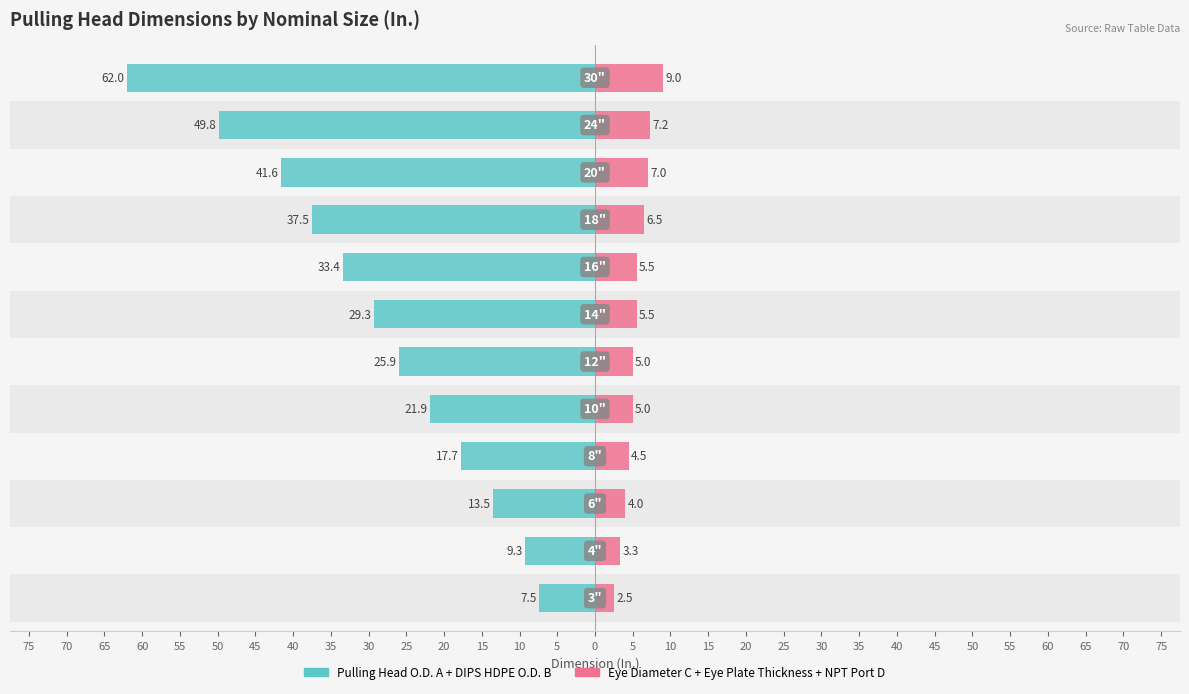

Reading left to right, transcribe all the data shown in this chart.

Pulling Head O.D. + DIPS HDPE O.D.: -7.5	-9.3	-13.5	-17.7	-21.9	-25.9	-29.3	-33.4	-37.5	-41.6	-49.8	-62.0
Eye Dim. + Plate Thickness + NPT Port: 2.5	3.3	4.0	4.5	5.0	5.0	5.5	5.5	6.5	7.0	7.2	9.0